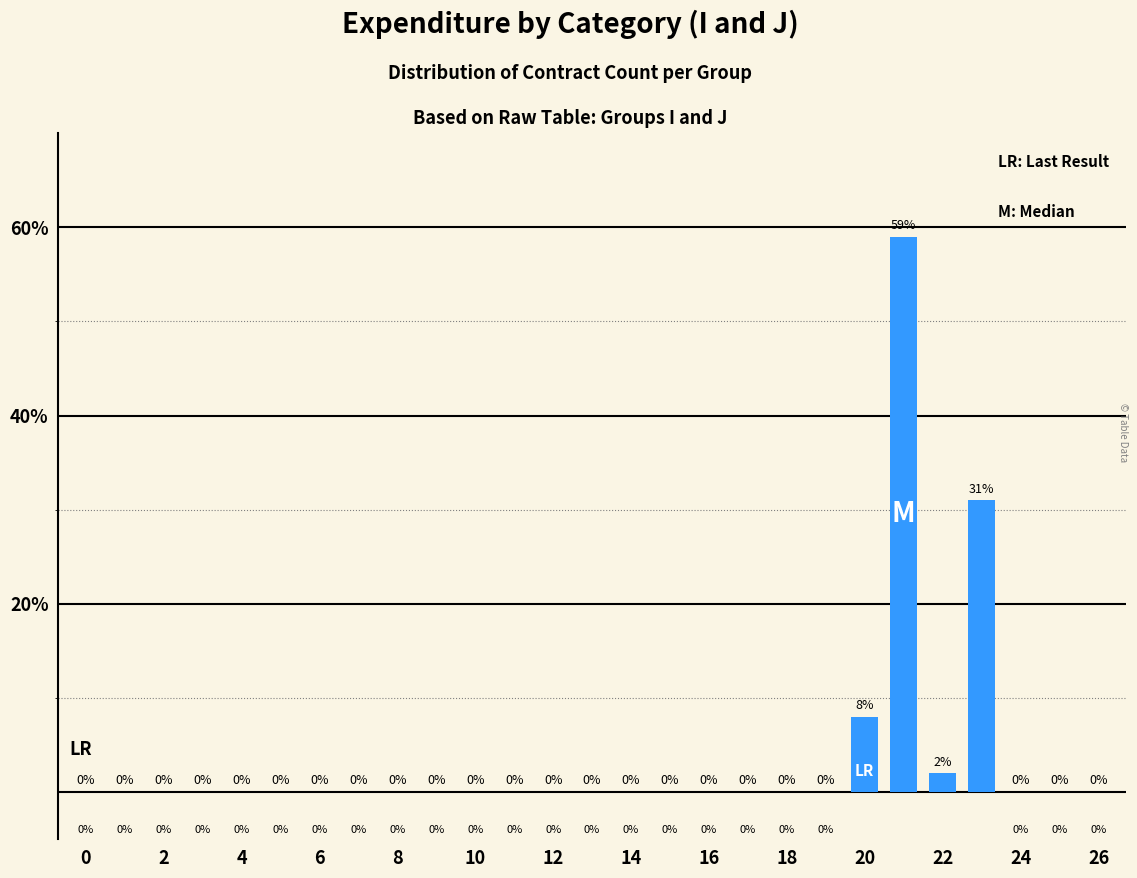

What is the maximum value shown in the chart?

59